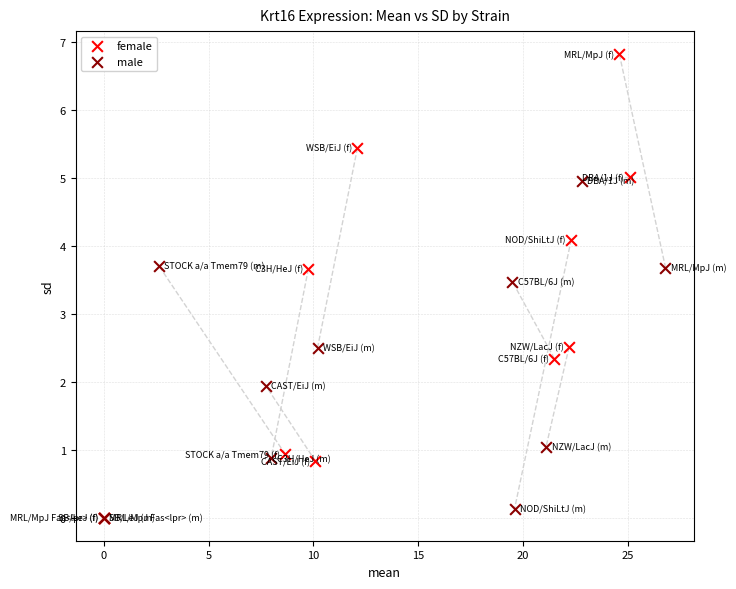

Which series reaches the maximum Y coordinate?

female